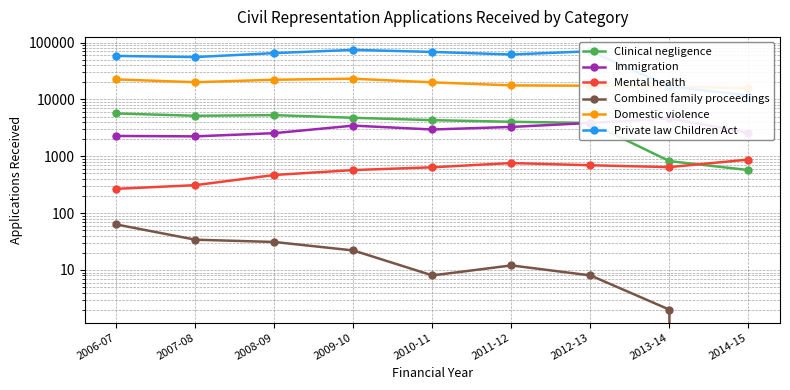

What is the sum of the Private law Children Act values at 2008-09 and 2009-10?

139619